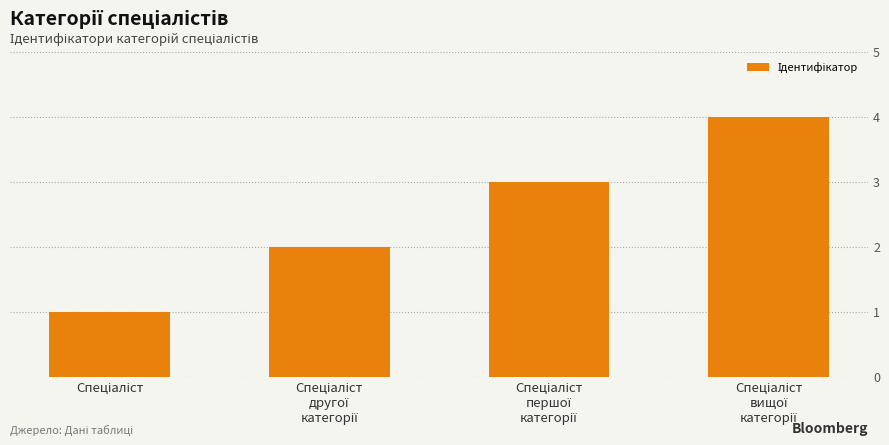

What is the sum of all values?

10